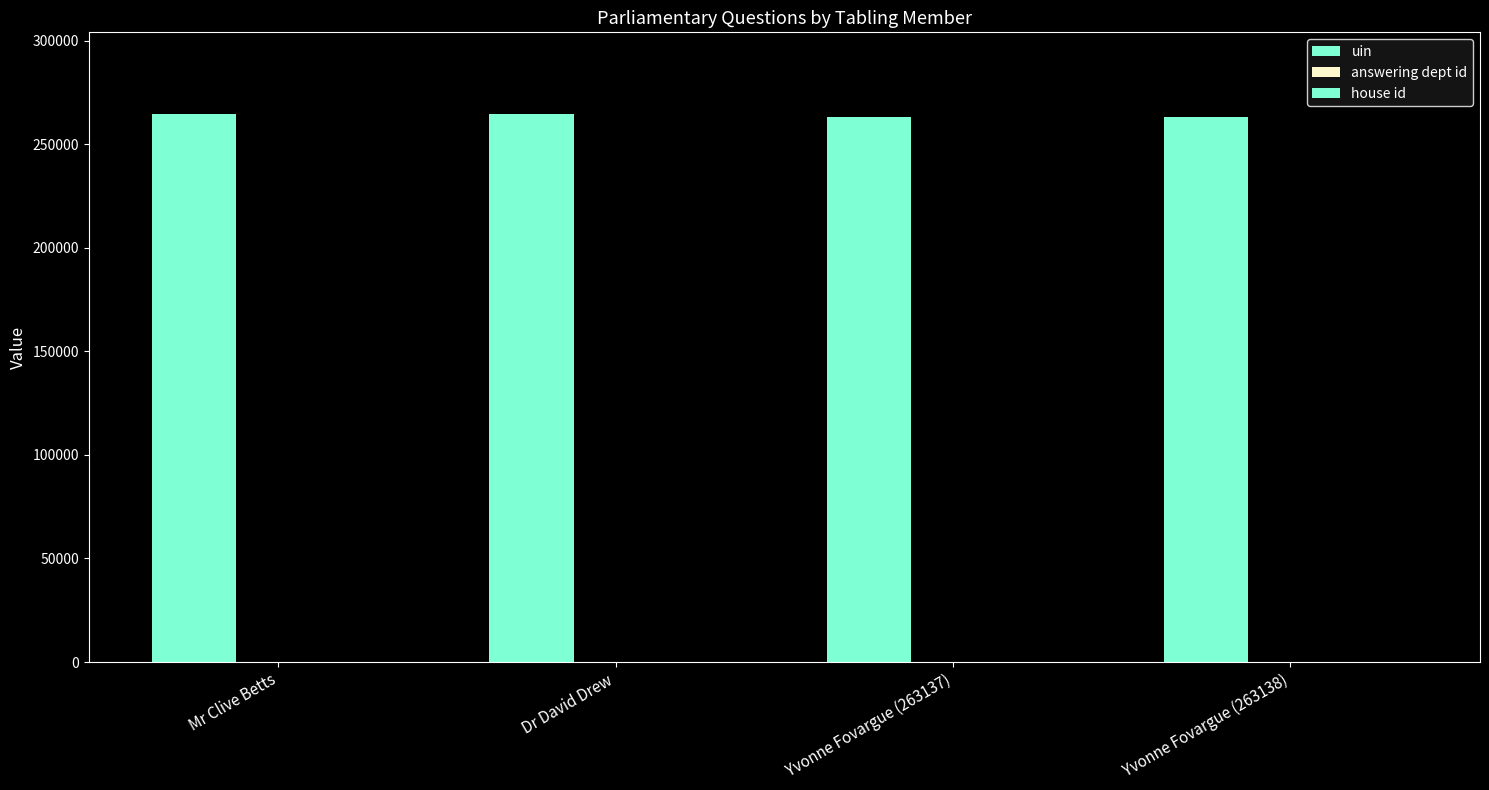

What is the total value across all series at Mr Clive Betts?

264330